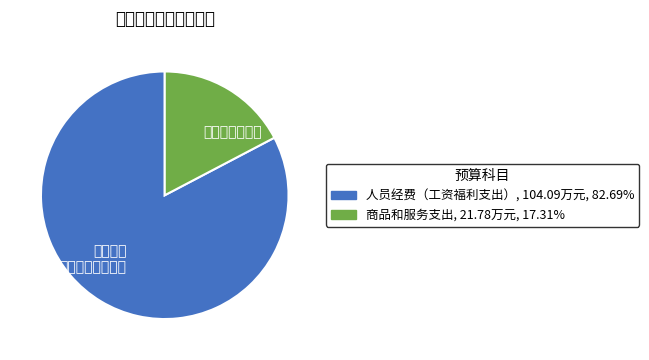

Does any single category account for the majority?

Yes